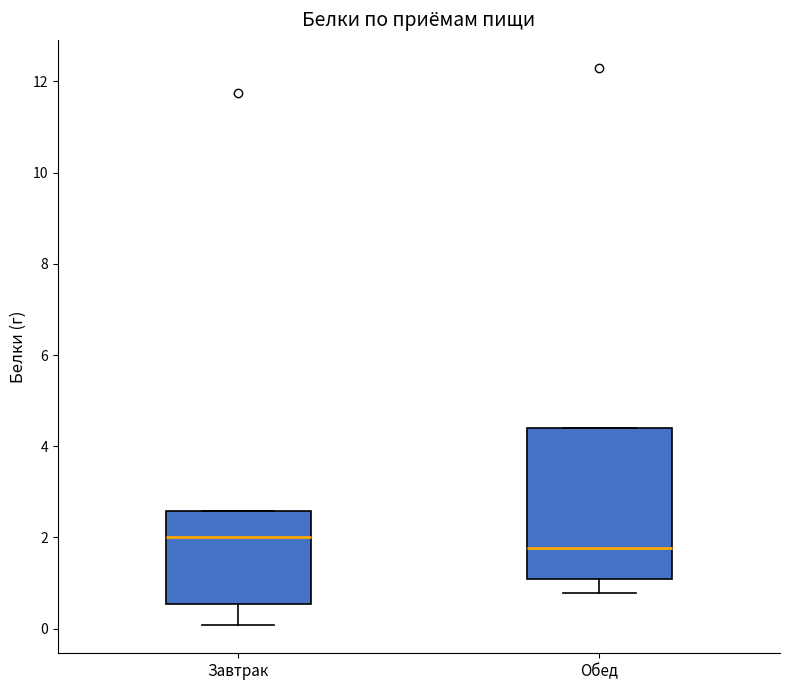

Which box is the tallest, from its lower edge to its upper edge?

Обед